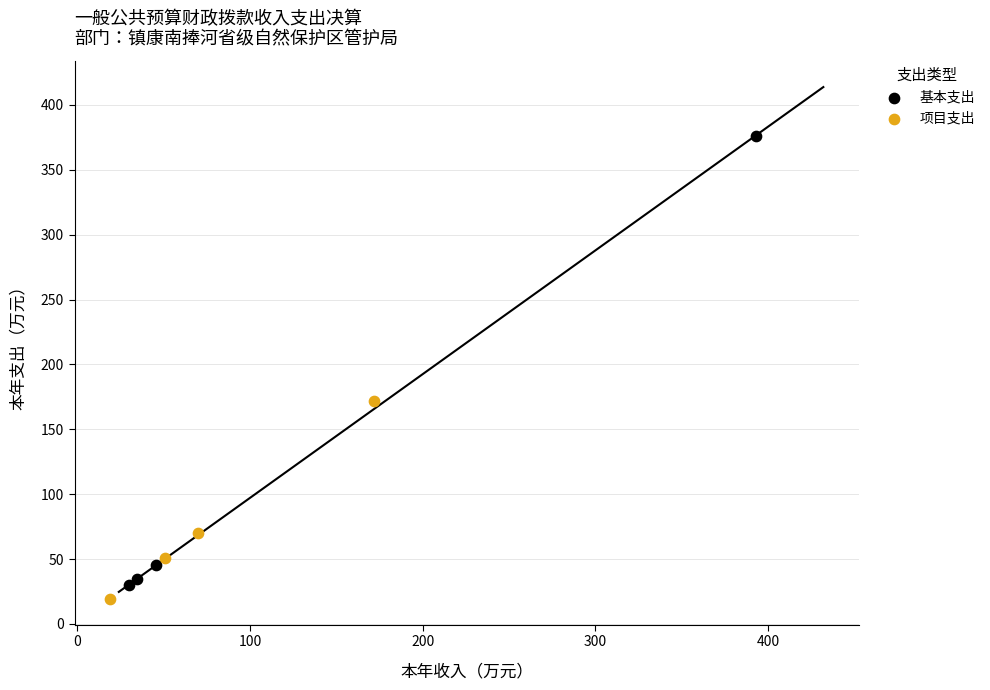

Which series contains the lowest Y value?

项目支出